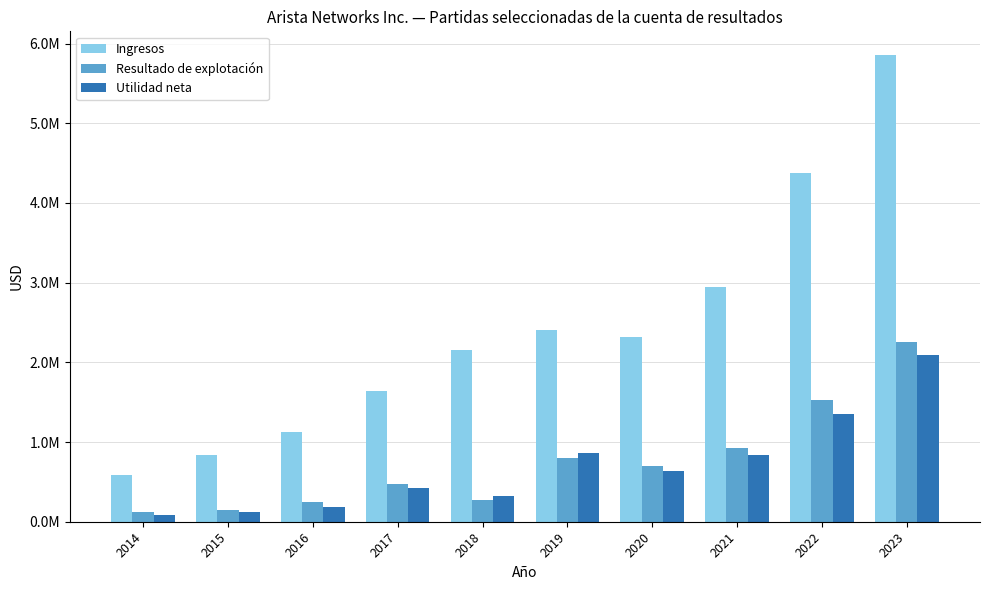

Does the chart contain stacked bars?

No